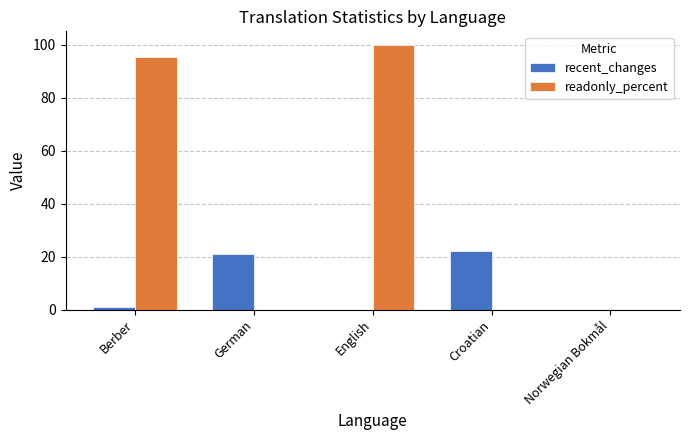

At which label is readonly_percent closest to 50?

Berber